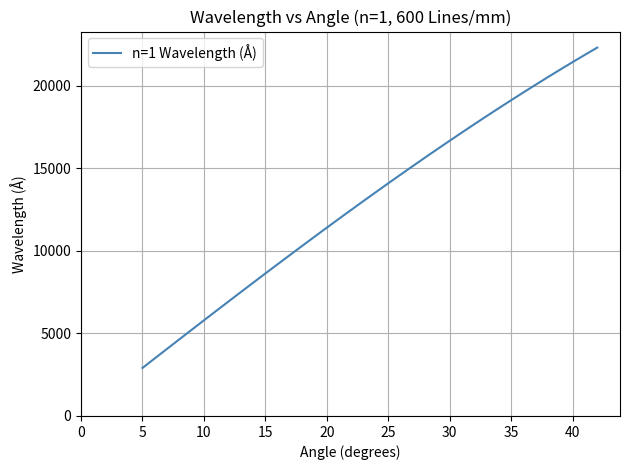

Count the number of categories in the chart.

38